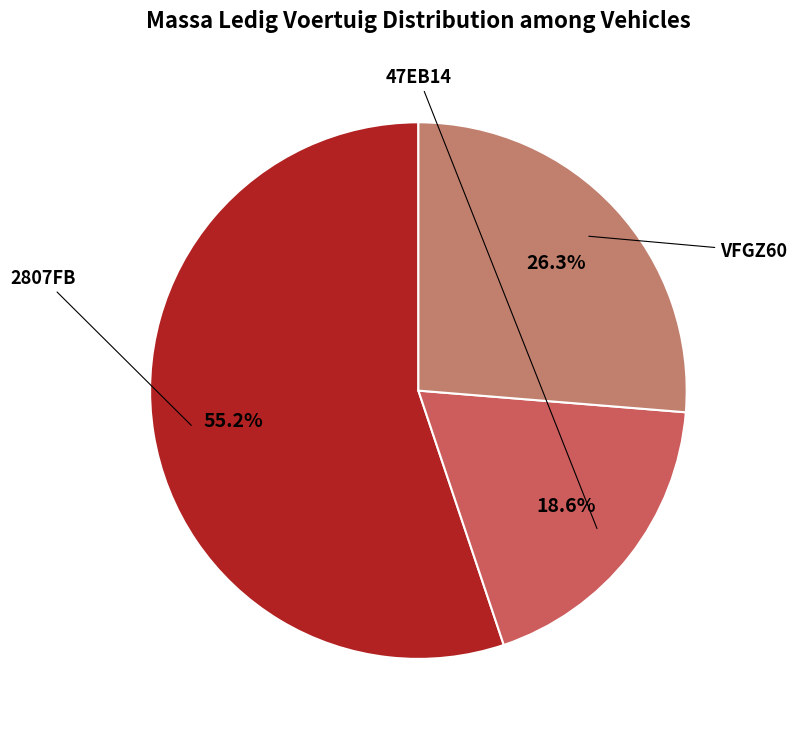

Is there any slice that represents more than half of the pie?

Yes